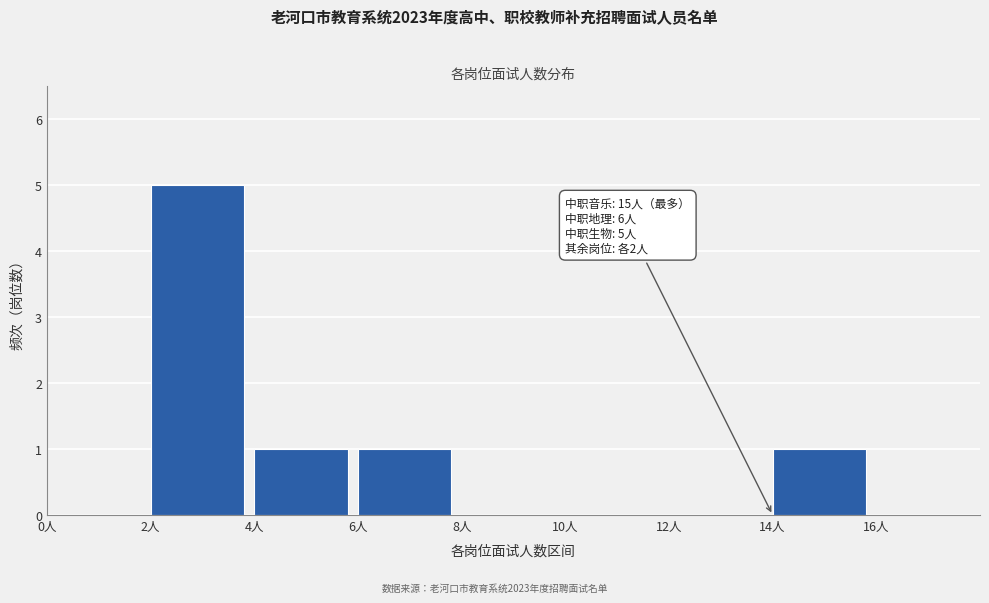

Which range on the x-axis has the tallest bar?

2 to 4